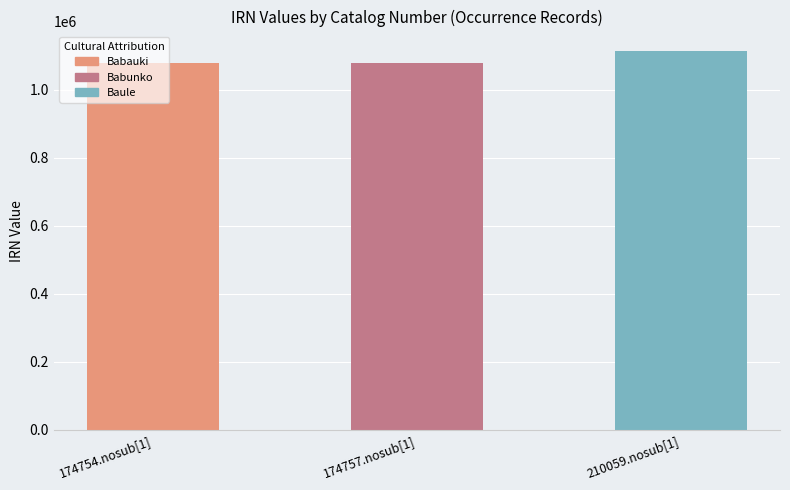

What is the sum of all values?

3271588